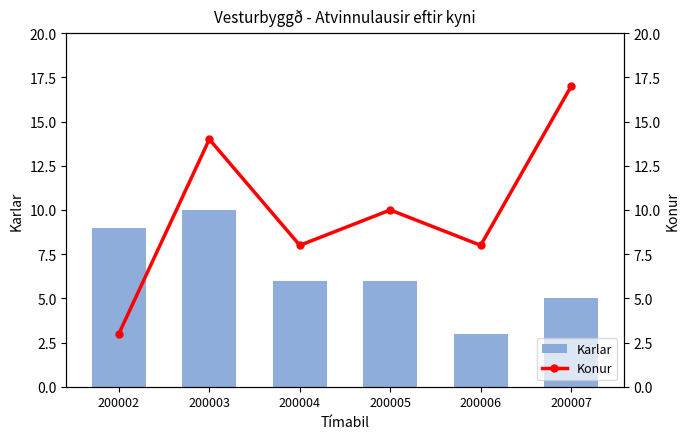

What is the greatest value displayed?

17